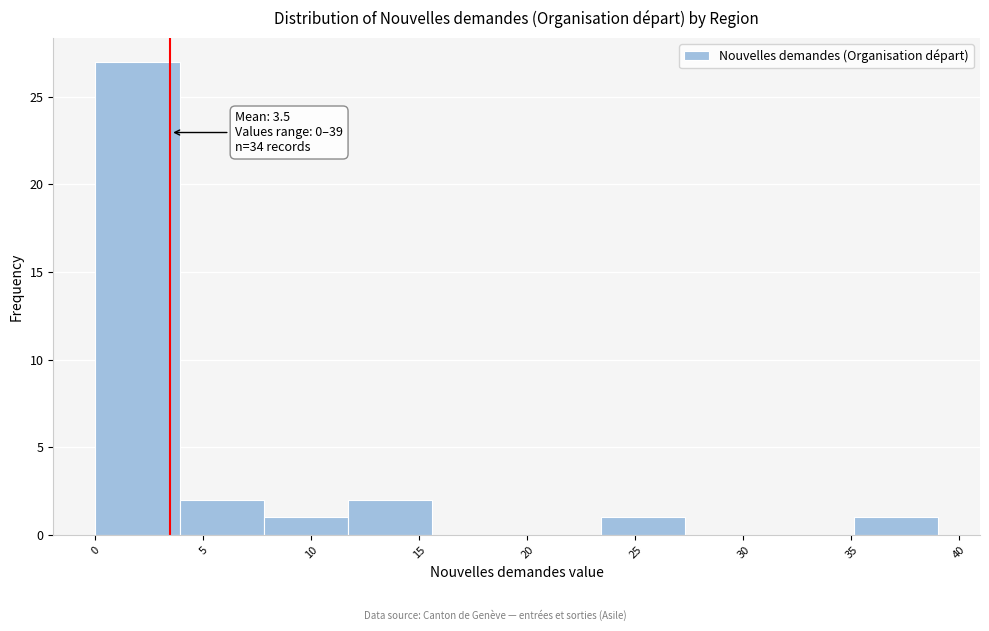

Over which range of the x-axis is the bar tallest?

0.0 to 3.9